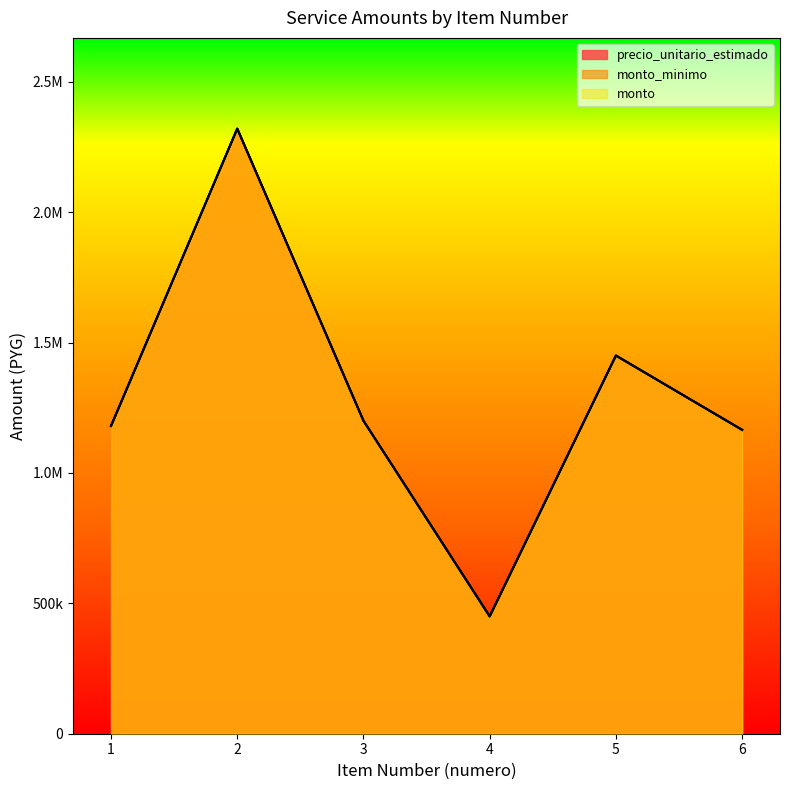

What is the difference between the maximum and minimum values in the monto series?

1870000